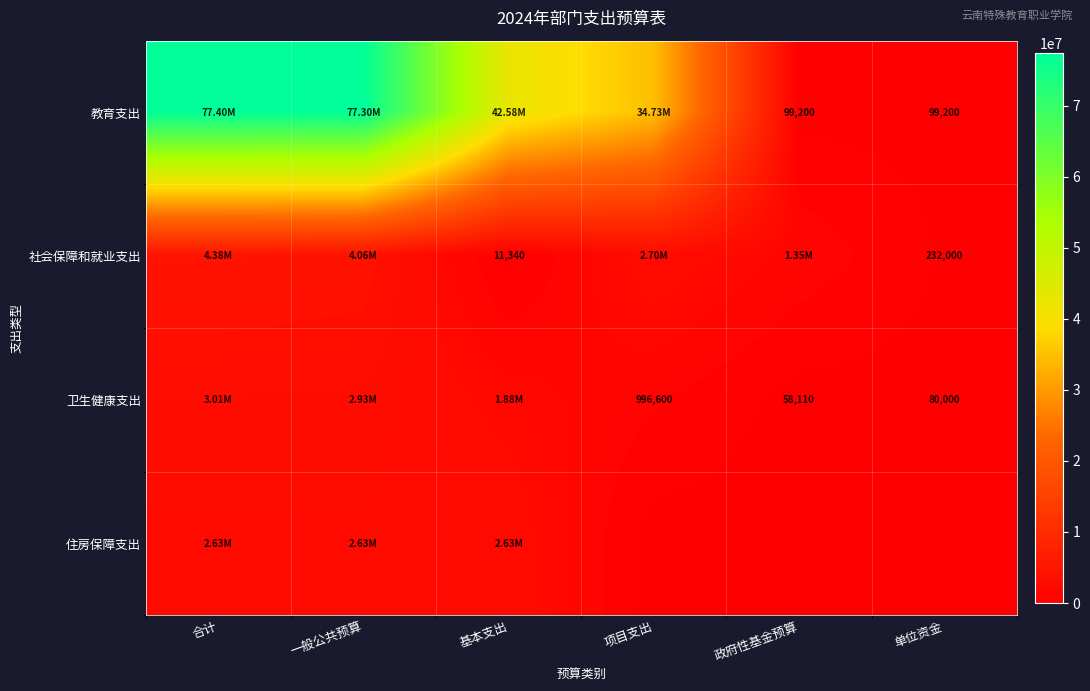

At how many categories does at least one series exceed 31856220?

4